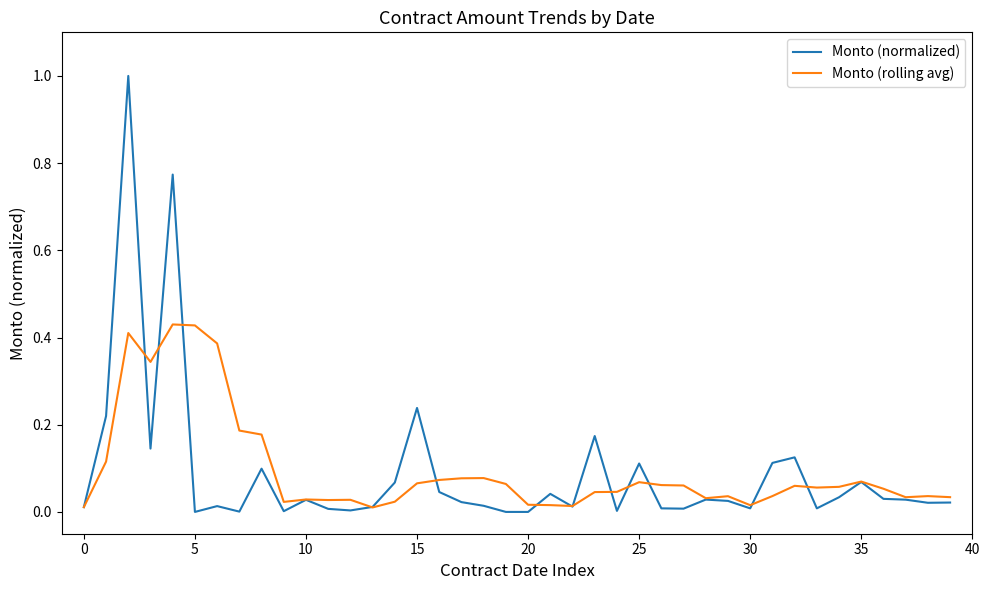

Which series has the largest range (max minus min)?

Monto (normalized)